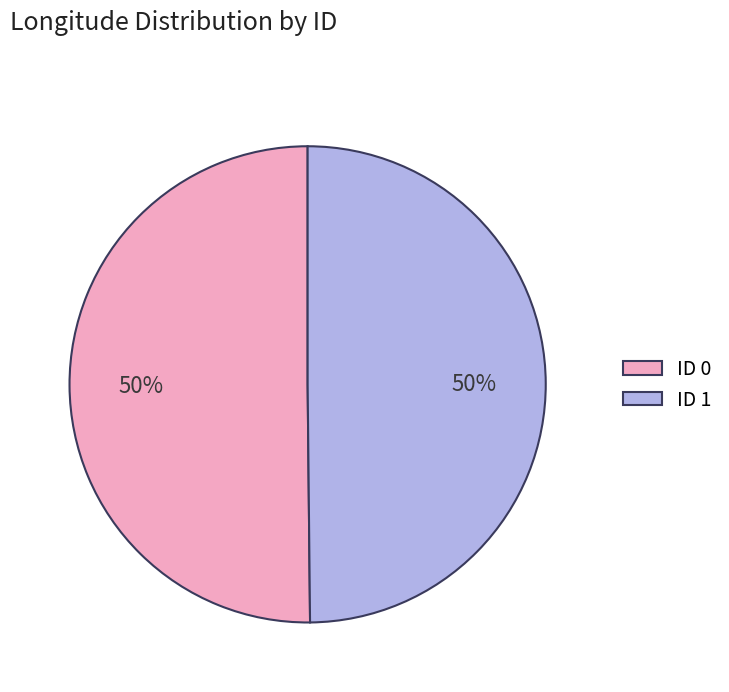

What percentage is the ID 0 slice, to the nearest percent?

50%